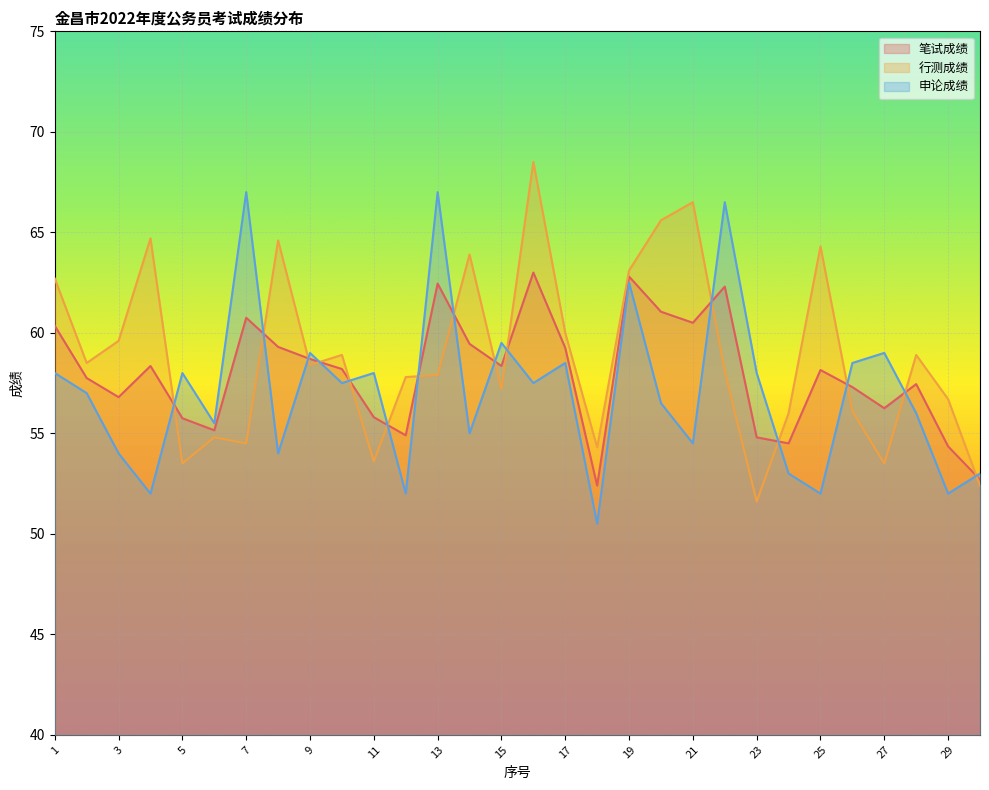

After their last crossing, which series has the higher values: 行测成绩 or 笔试成绩?

笔试成绩